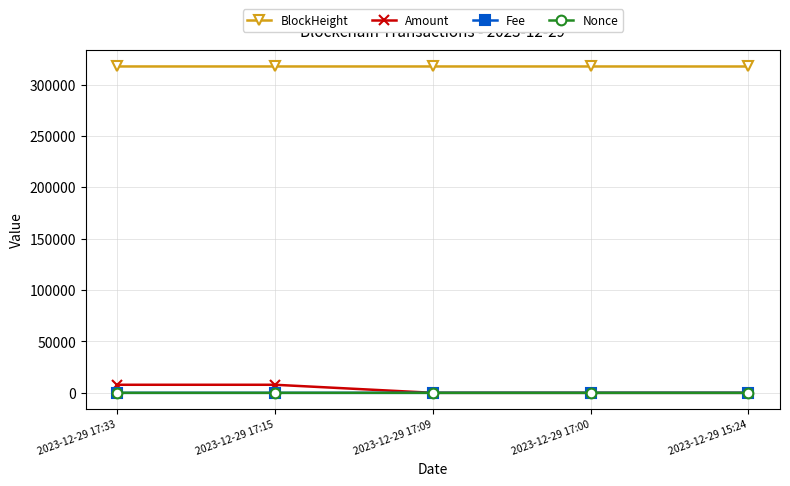

Is the value of Amount at 2023-12-29 17:15 greater than the value of Fee at 2023-12-29 15:24?

Yes